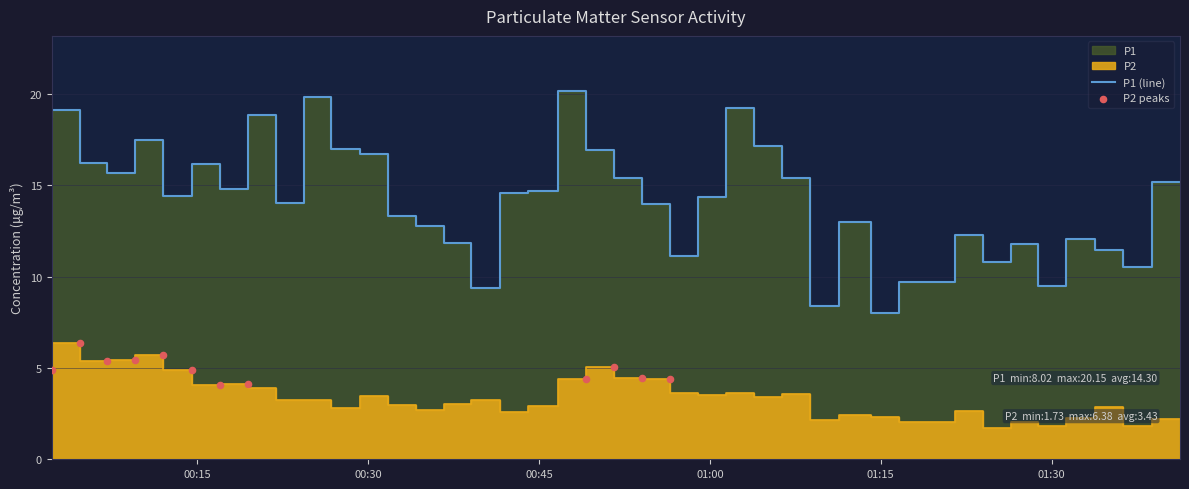

Which series reaches the maximum Y coordinate?

P1